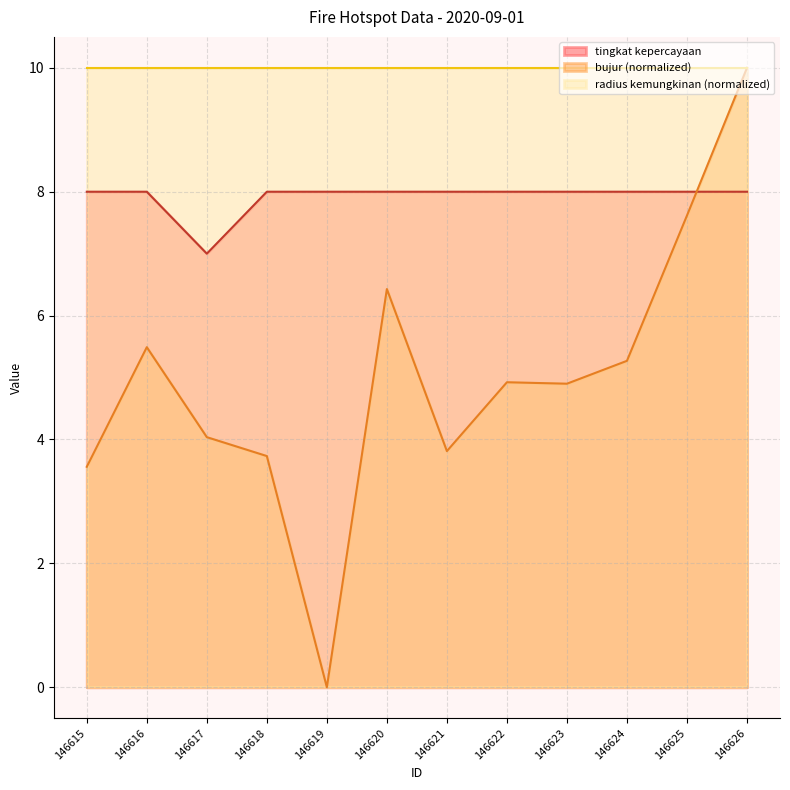

How many data points does each series have?

12